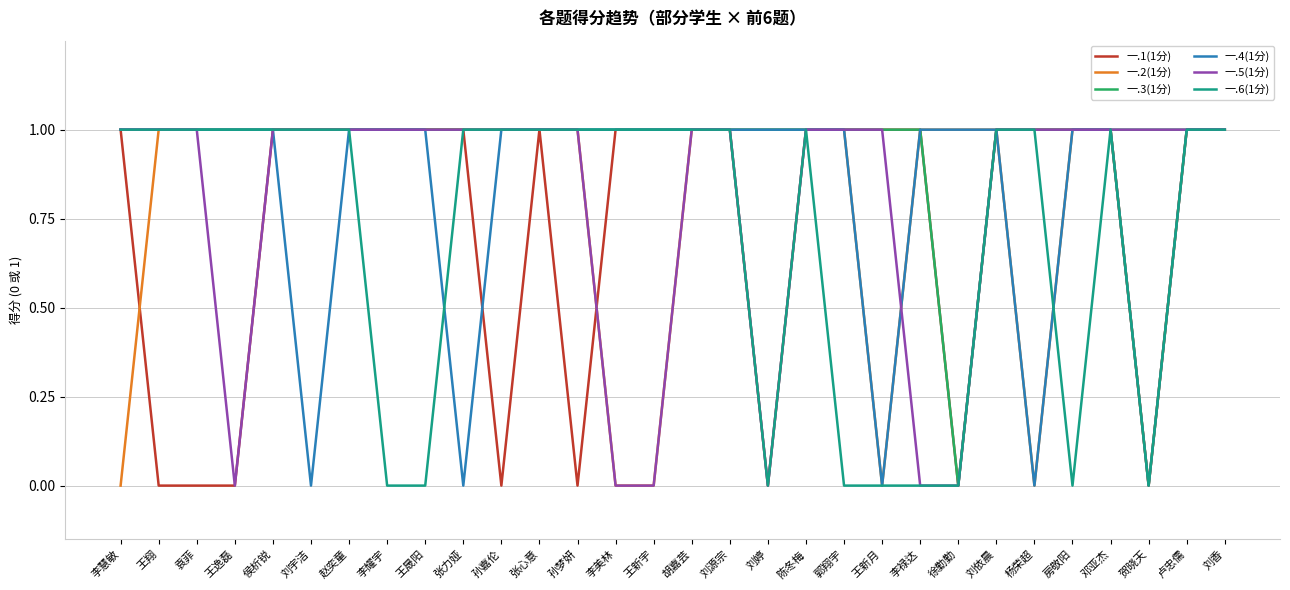

Which series has the largest total across all categories?

一.3(1分)